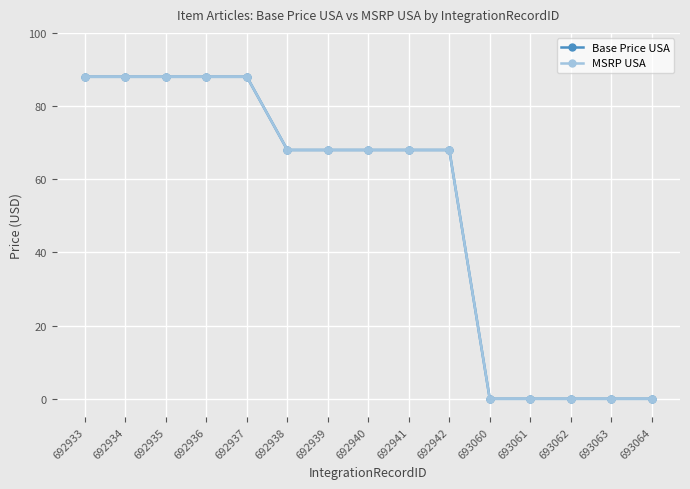

Does the chart have visible grid lines?

Yes